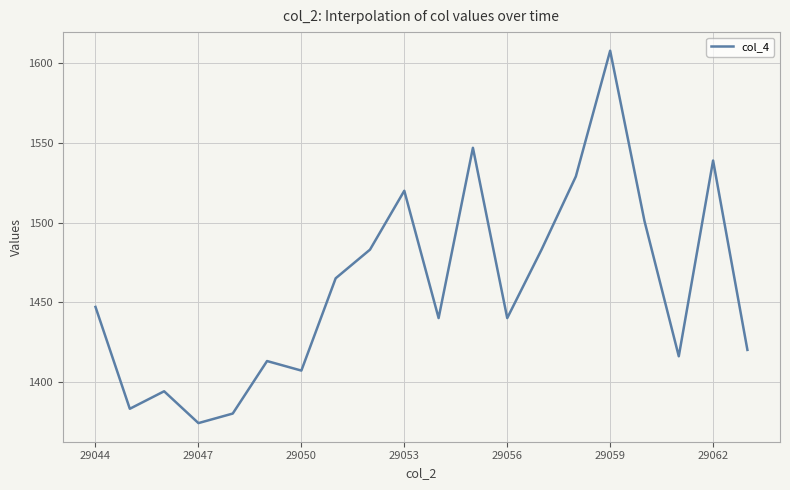

What is the minimum value shown in the chart?

1374